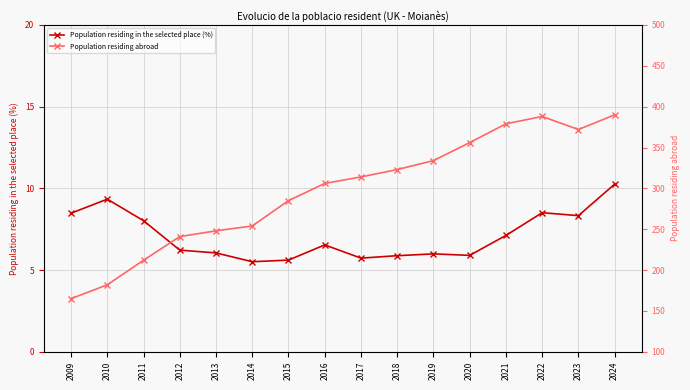

Is it true that Population residing abroad equals 212.0 at 2011?

True